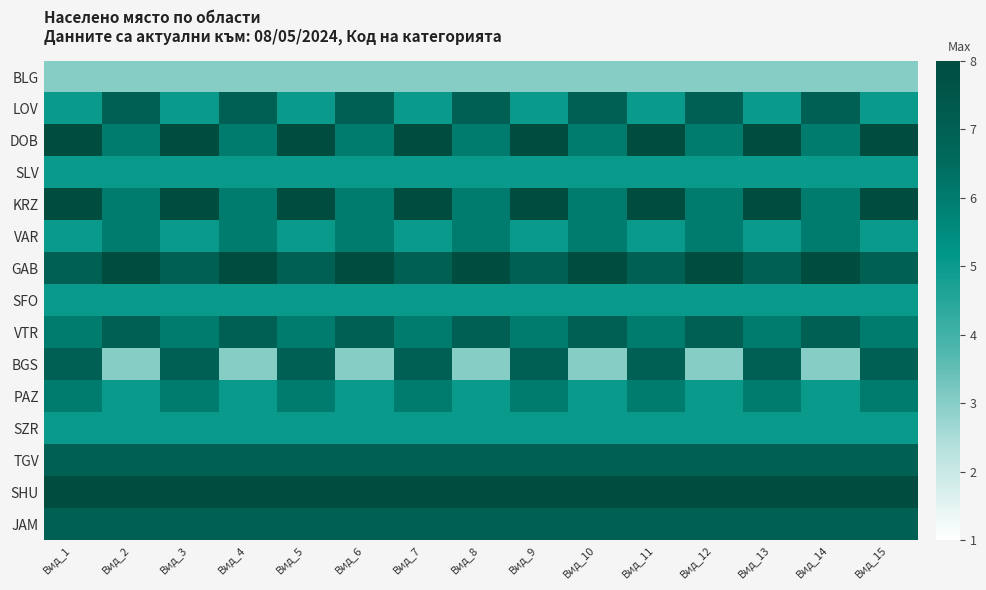

What is the total value across all series at Вид_7?

92